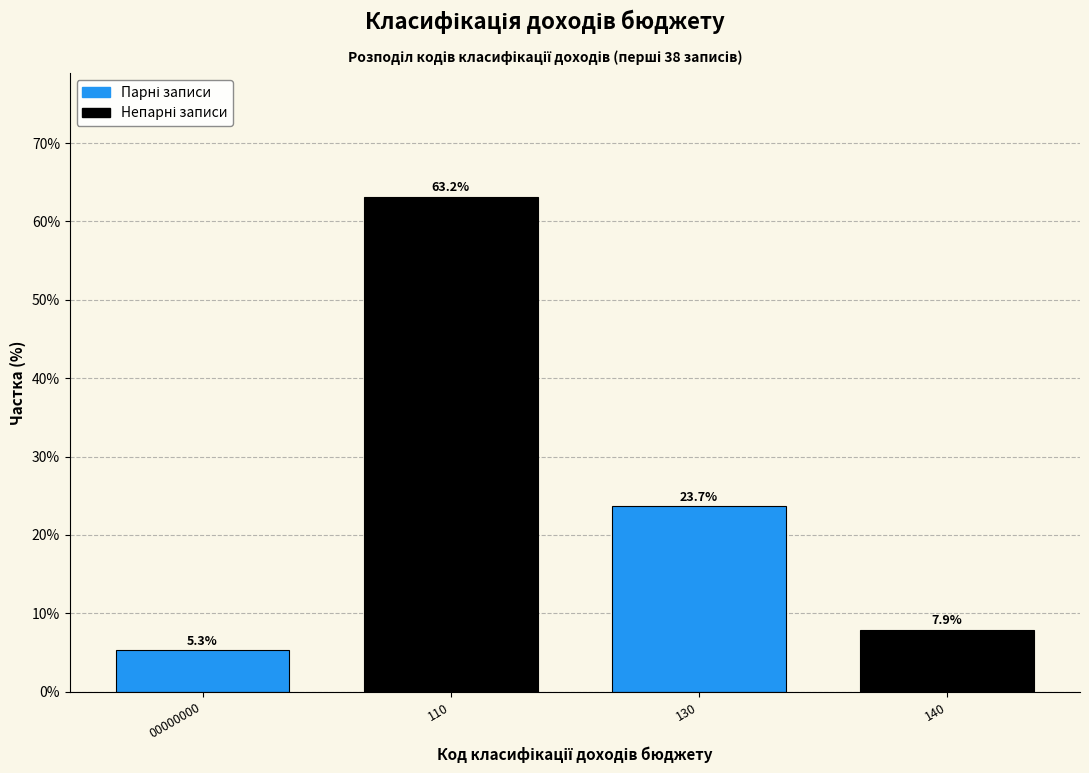

Reading left to right, extract all data points from this chart.

5.3	63.2	23.7	7.9